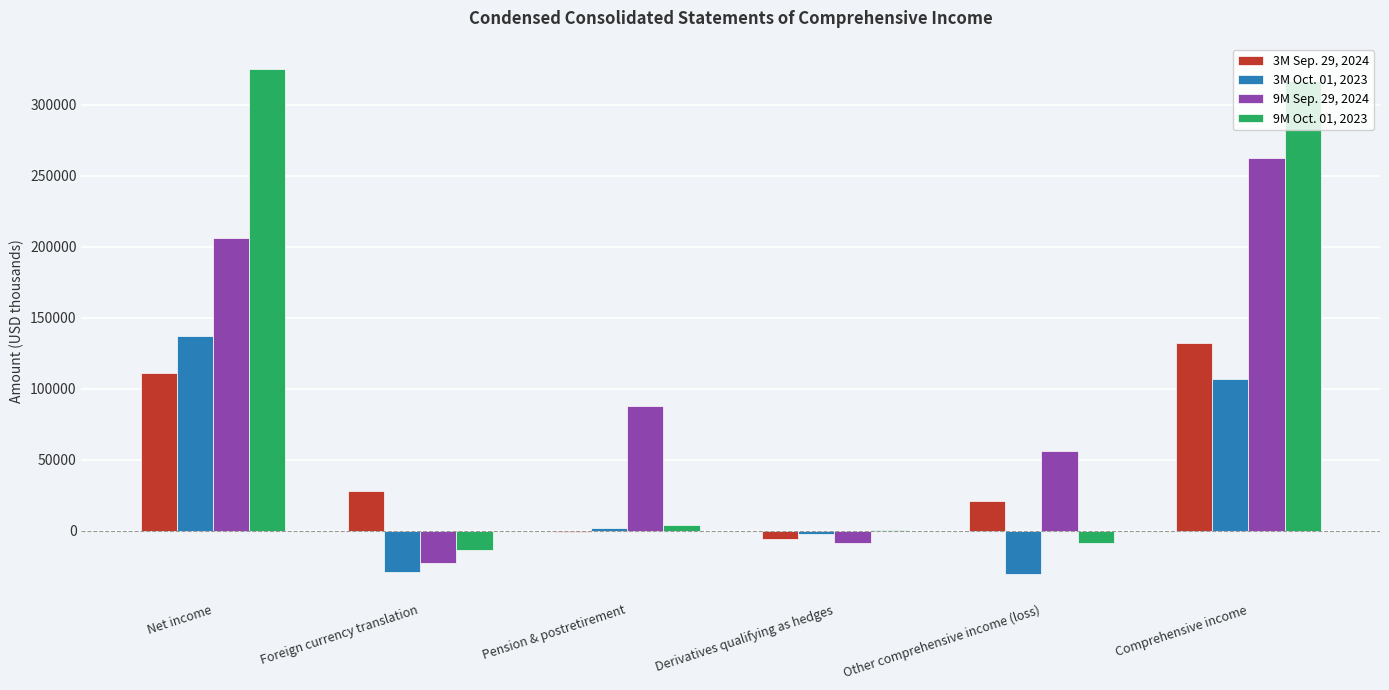

What is the spread (max minus min) of values at Pension & postretirement?

88976